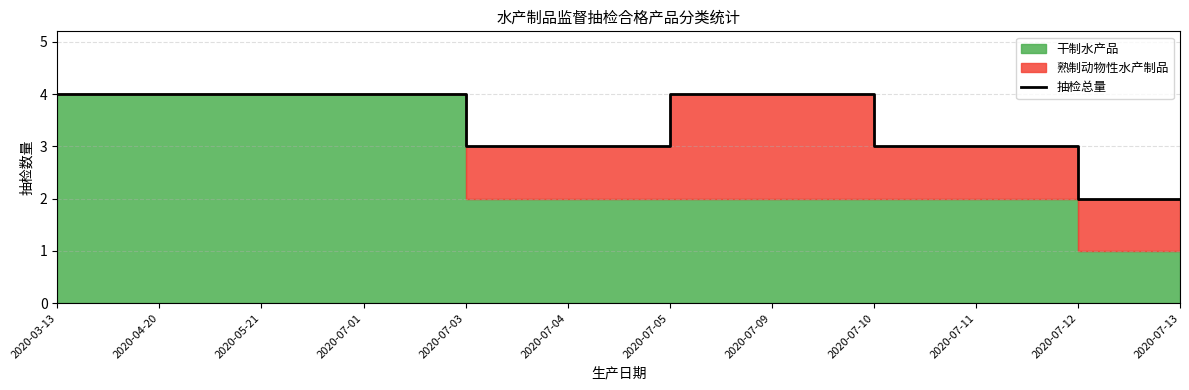

List the labels in order of value, smallest first.

2020-07-12, 2020-07-13, 2020-07-03, 2020-07-04, 2020-07-10, 2020-07-11, 2020-03-13, 2020-04-20, 2020-05-21, 2020-07-01, 2020-07-05, 2020-07-09